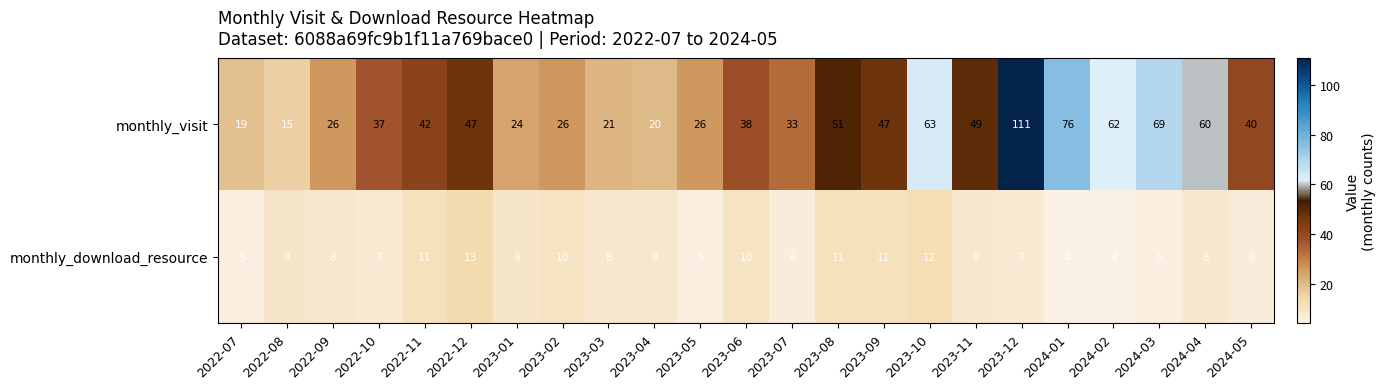

Rank the series by their average value, from lowest to highest.

monthly_download_resource, monthly_visit